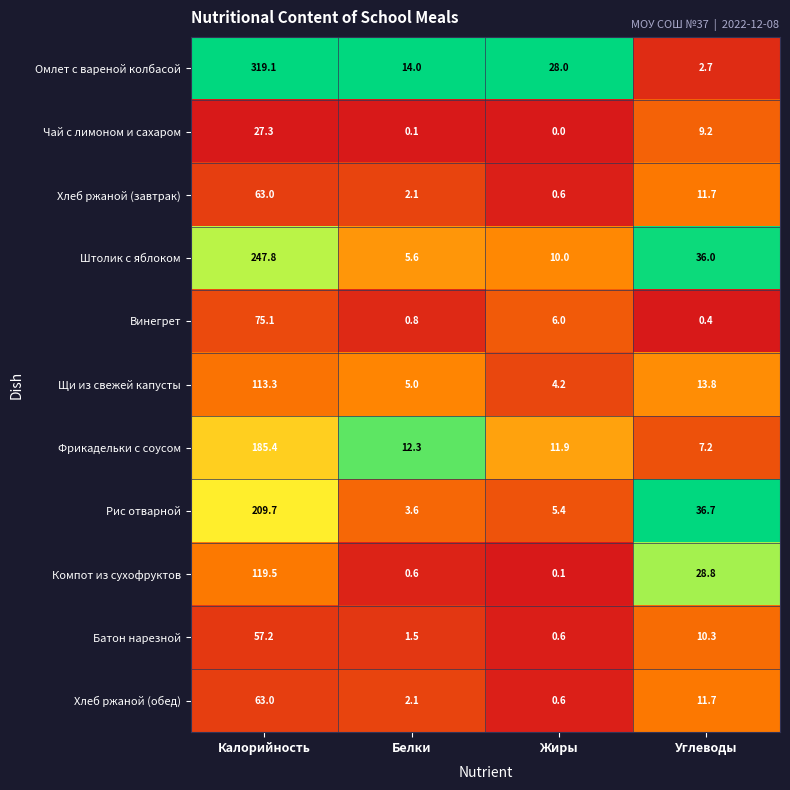

What value does the Батон нарезной series have at Жиры?

0.6